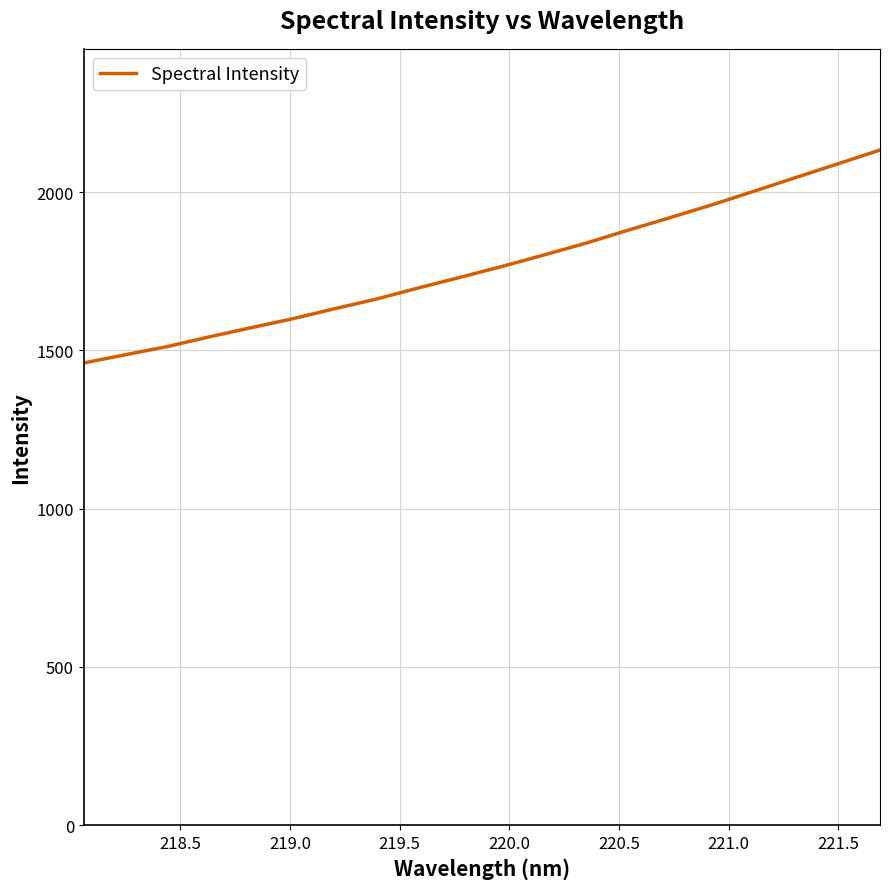

What is the maximum value shown in the chart?

2133.0